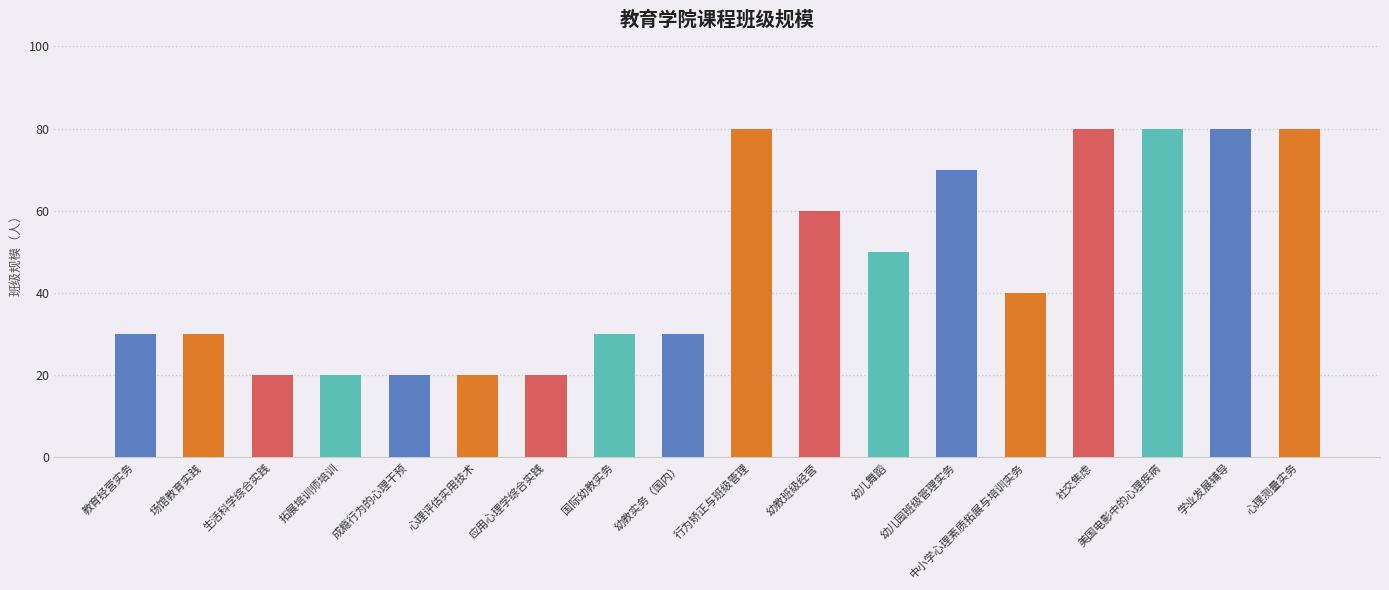

What is the smallest value displayed?

20